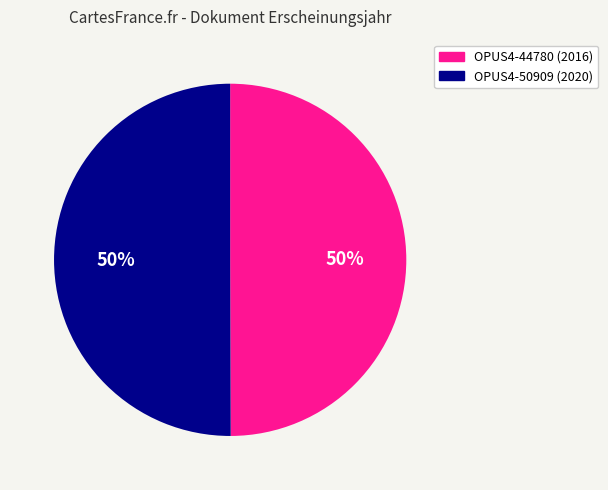

Approximately how many times larger is the value at OPUS4-44780 compared to OPUS4-50909?

1.0